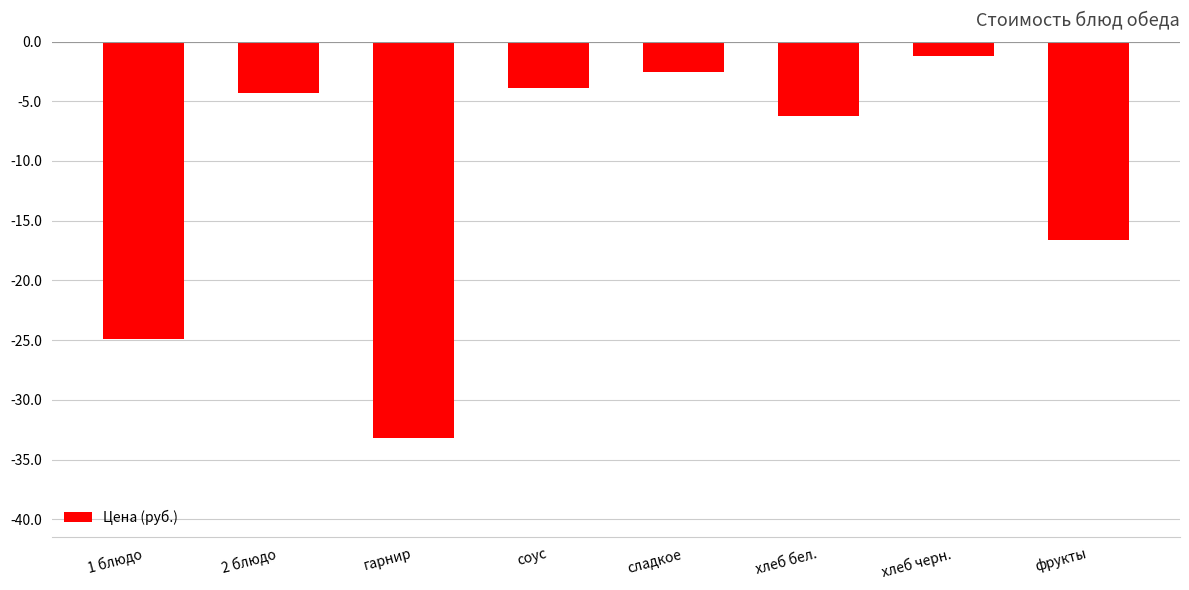

Which label corresponds to the largest value in the chart?

хлеб черн.